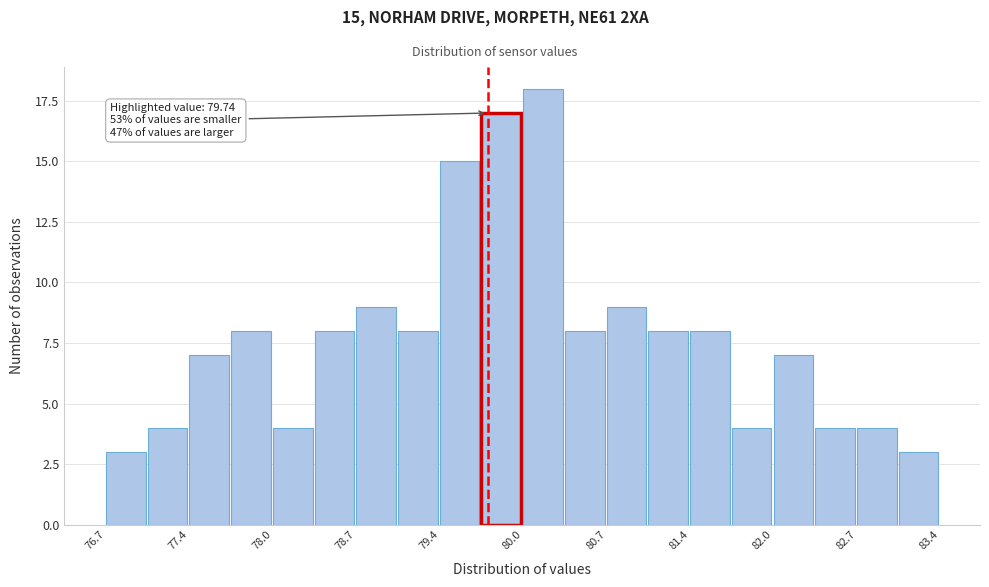

Read against the x-axis, roughly where is the centre of the tallest bar?

80.2